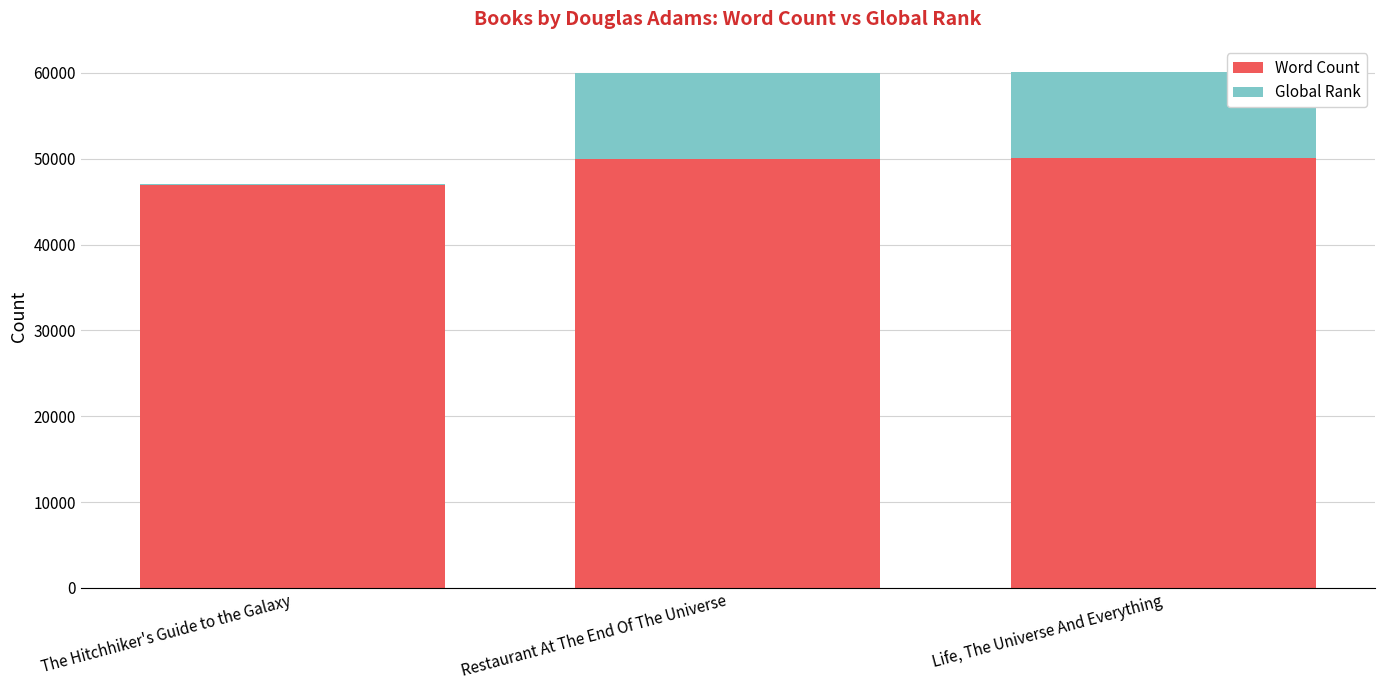

What is the total value across all series at Restaurant At The End Of The Universe?

60047